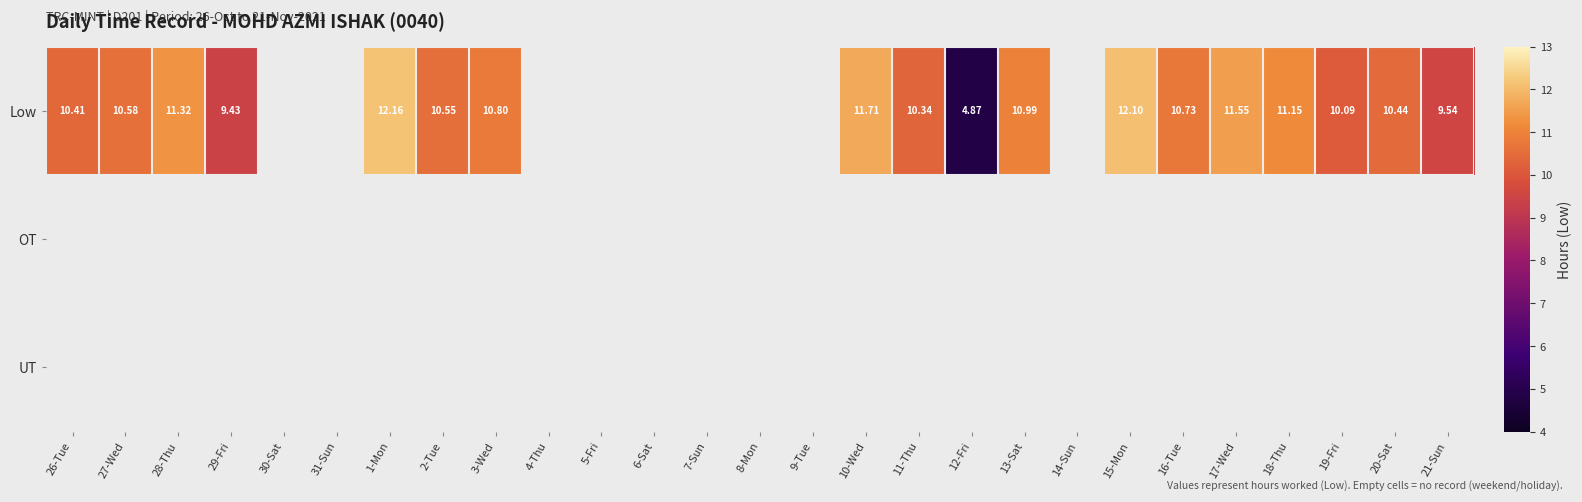

At 27-Wed, list the series in order from smallest to largest.

Low, OT, UT